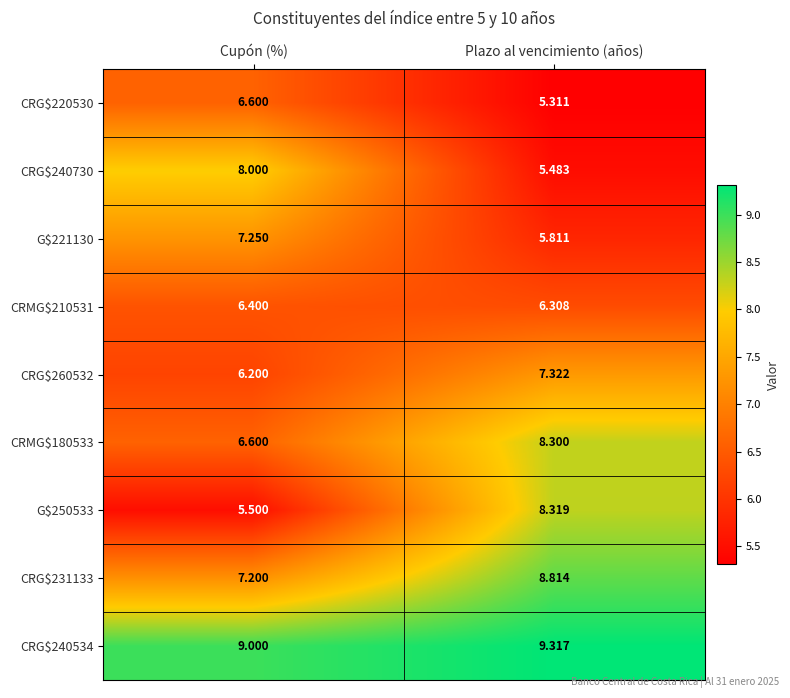

At which label is CRG$260532 closest to 6?

Cupón (%)